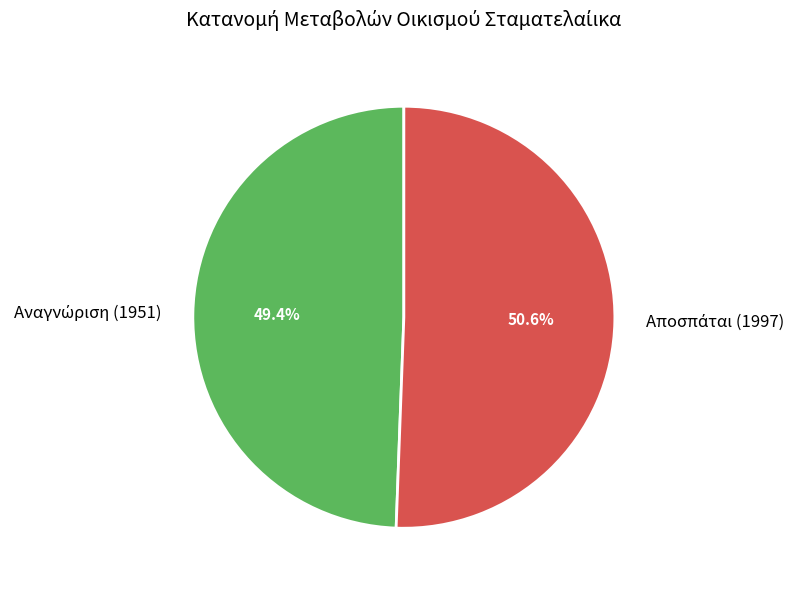

Is there any slice that represents more than half of the pie?

Yes